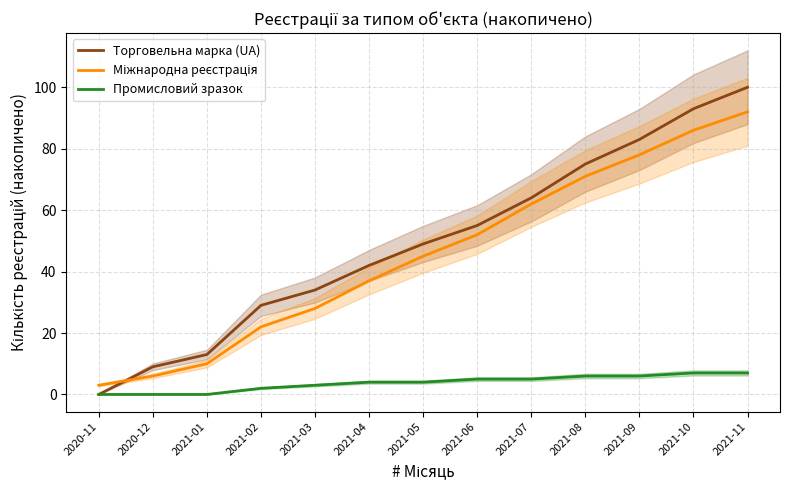

What is the label of the 5th point from the left?

2021-03